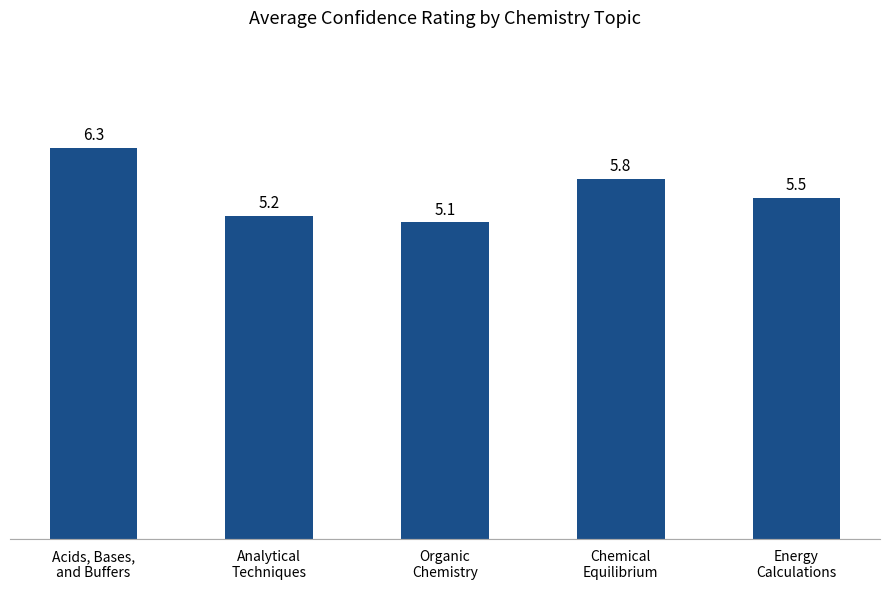

What is the change in value from Organic
Chemistry to Chemical
Equilibrium?

+0.7